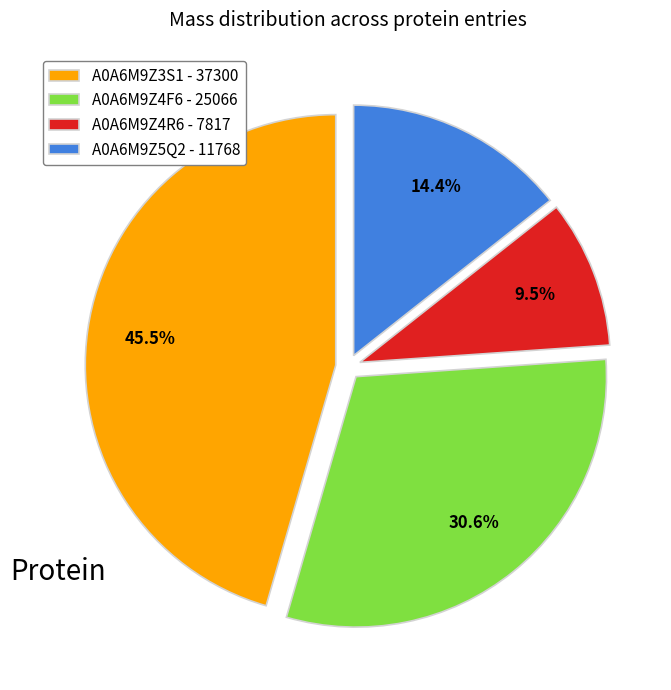

Does any single category account for the majority?

No